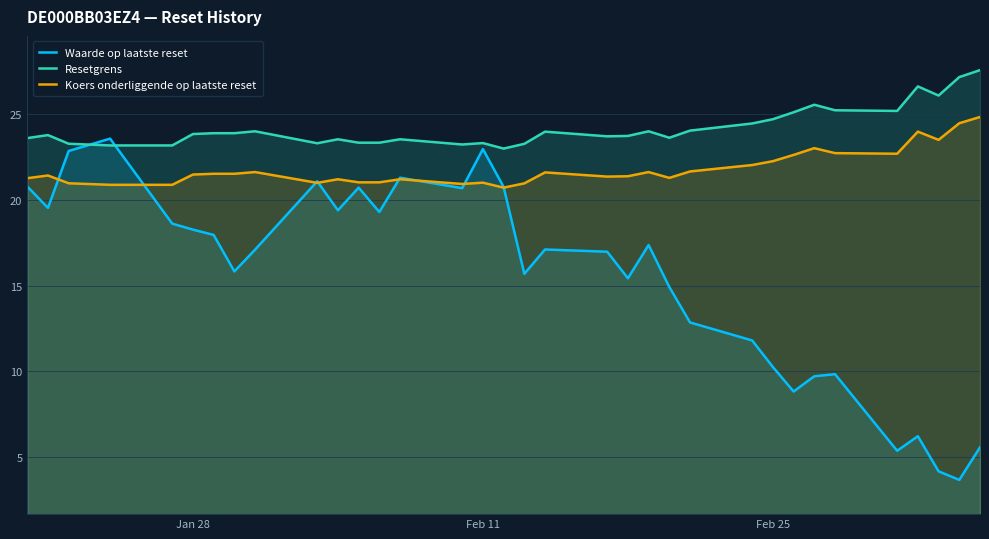

True or false: Resetgrens has more than 0 points higher than both neighbors.

True